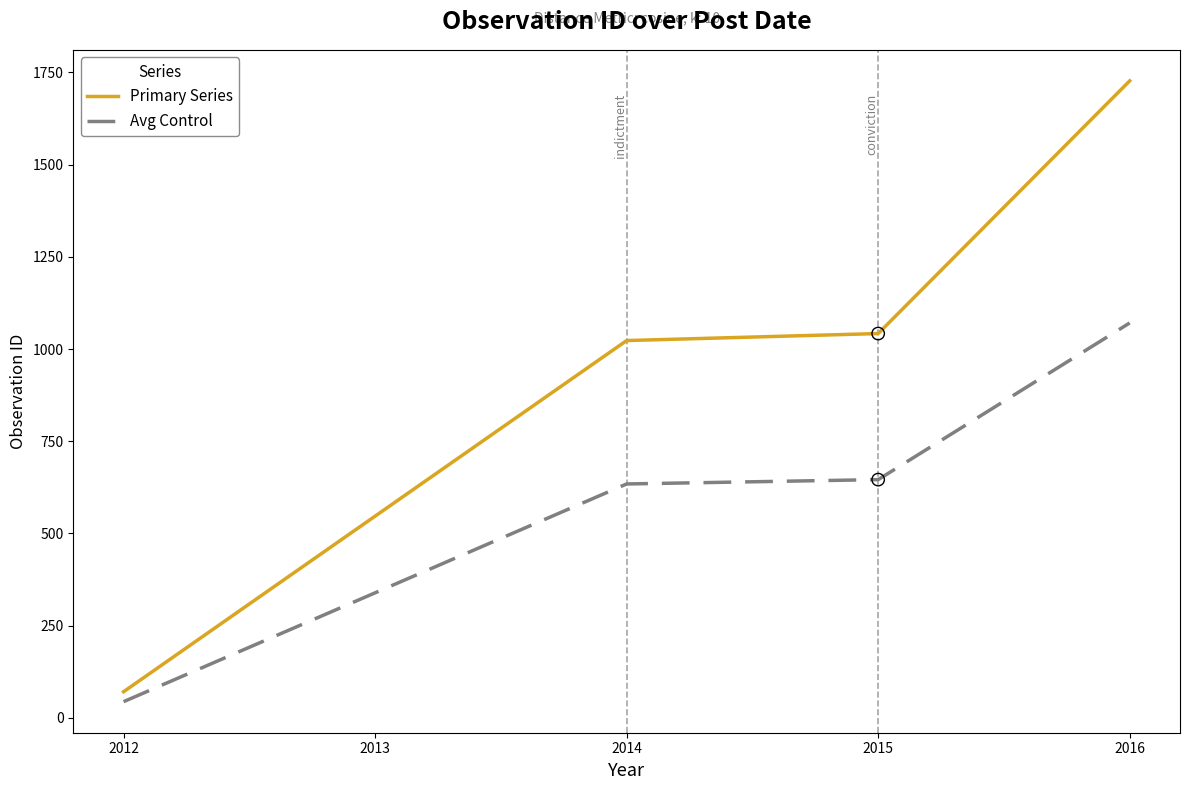

What is the difference between the highest and lowest values at 2014?

388.7